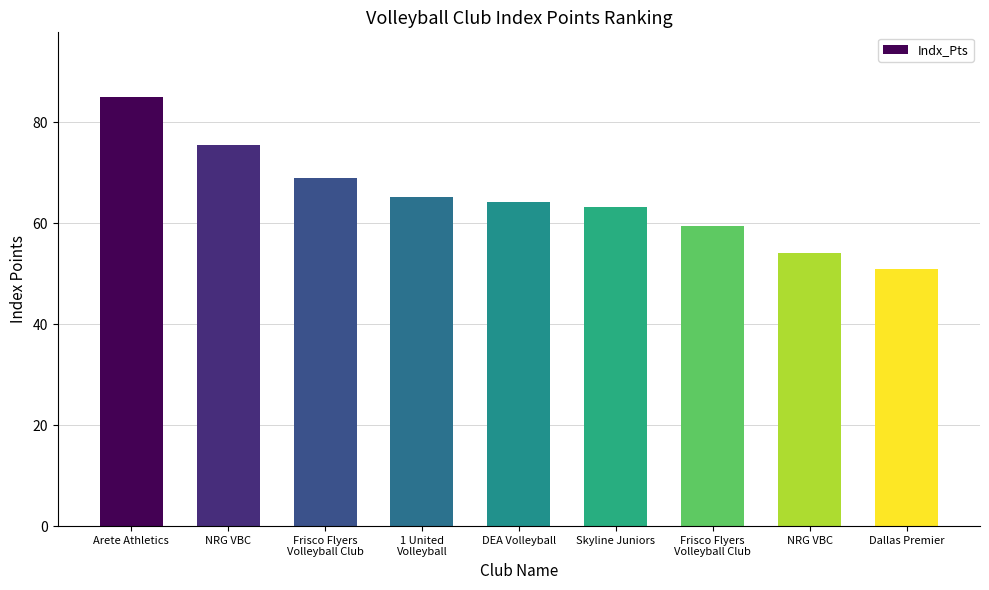

What is the minimum value shown in the chart?

51.0